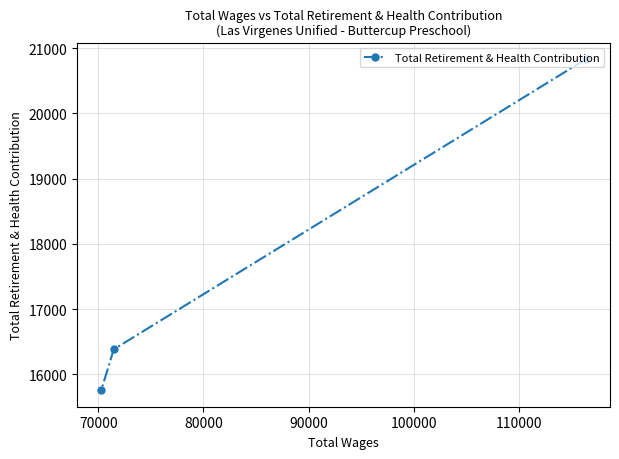

Count the values in the range 15758 to 20832.

3